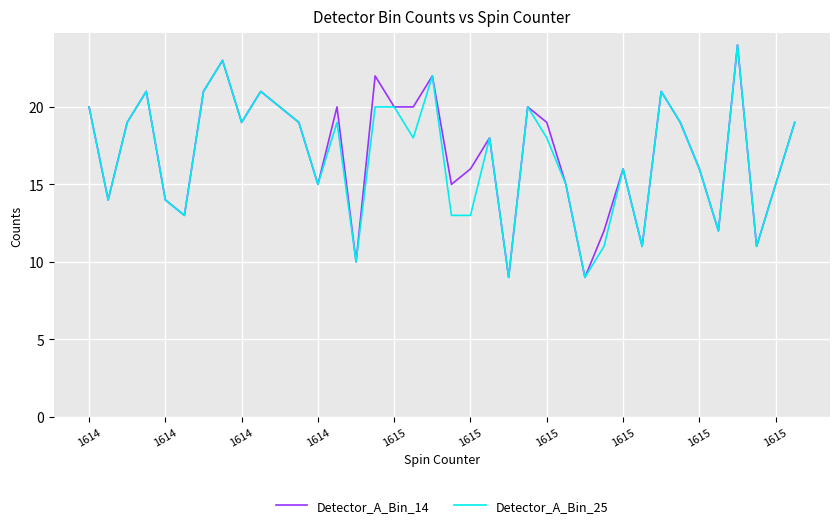

What is the smallest value displayed?

9